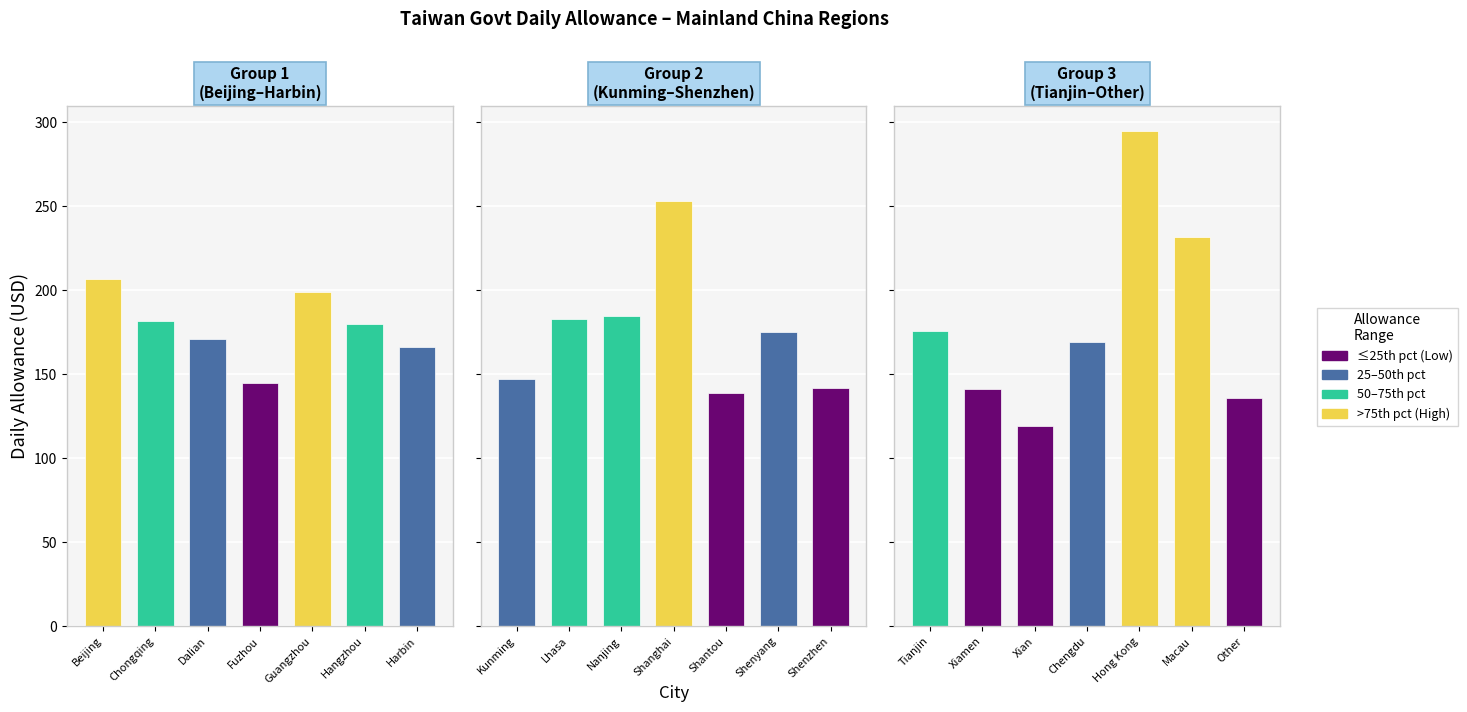

Which label corresponds to the largest value in the chart?

Hong Kong